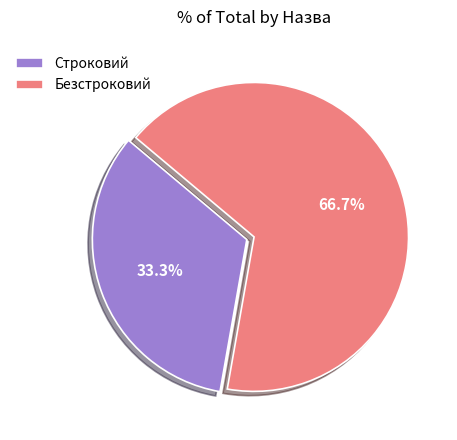

To the nearest percent, what portion does Строковий represent?

33%